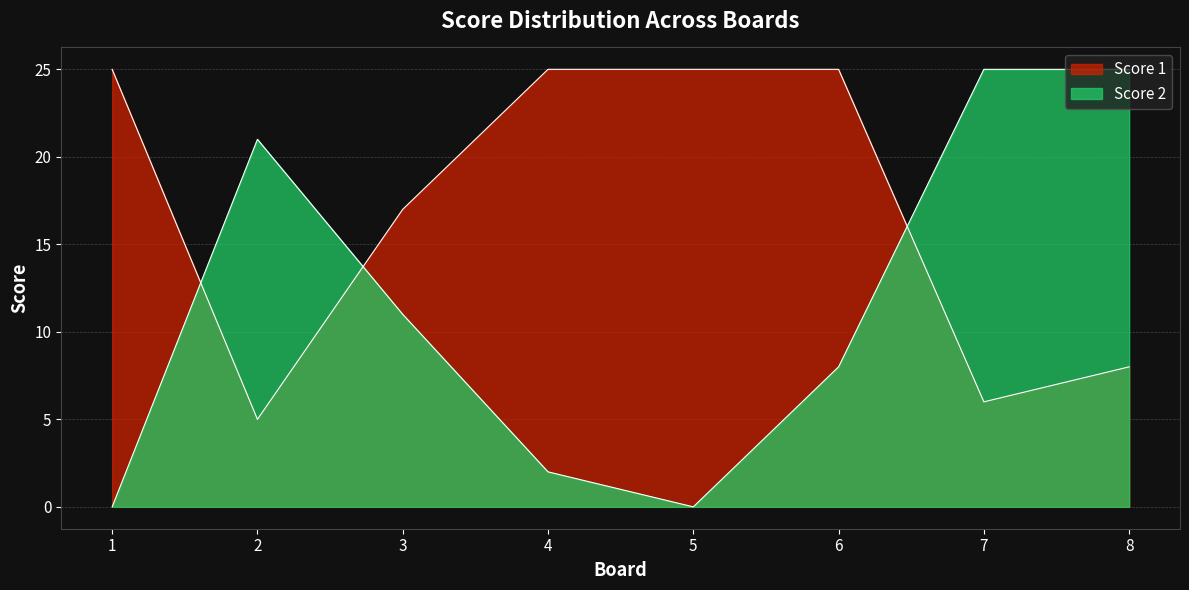

Read the Score 1 value at 4, to the nearest 10.

20